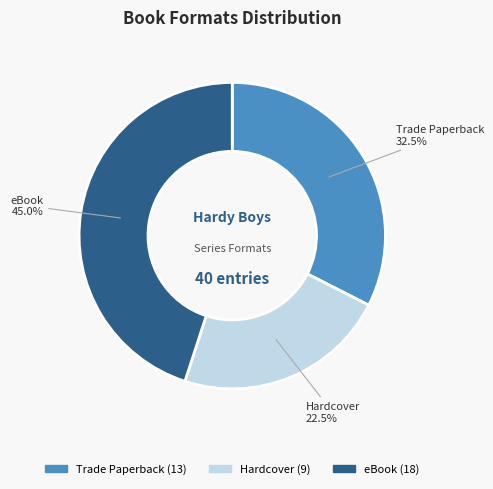

Rank the categories by value from lowest to highest.

Hardcover, Trade Paperback, eBook